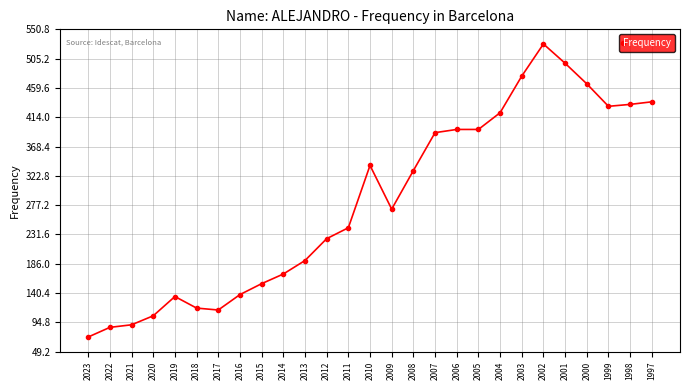

What is the change in value from 2005 to 2002?

+133